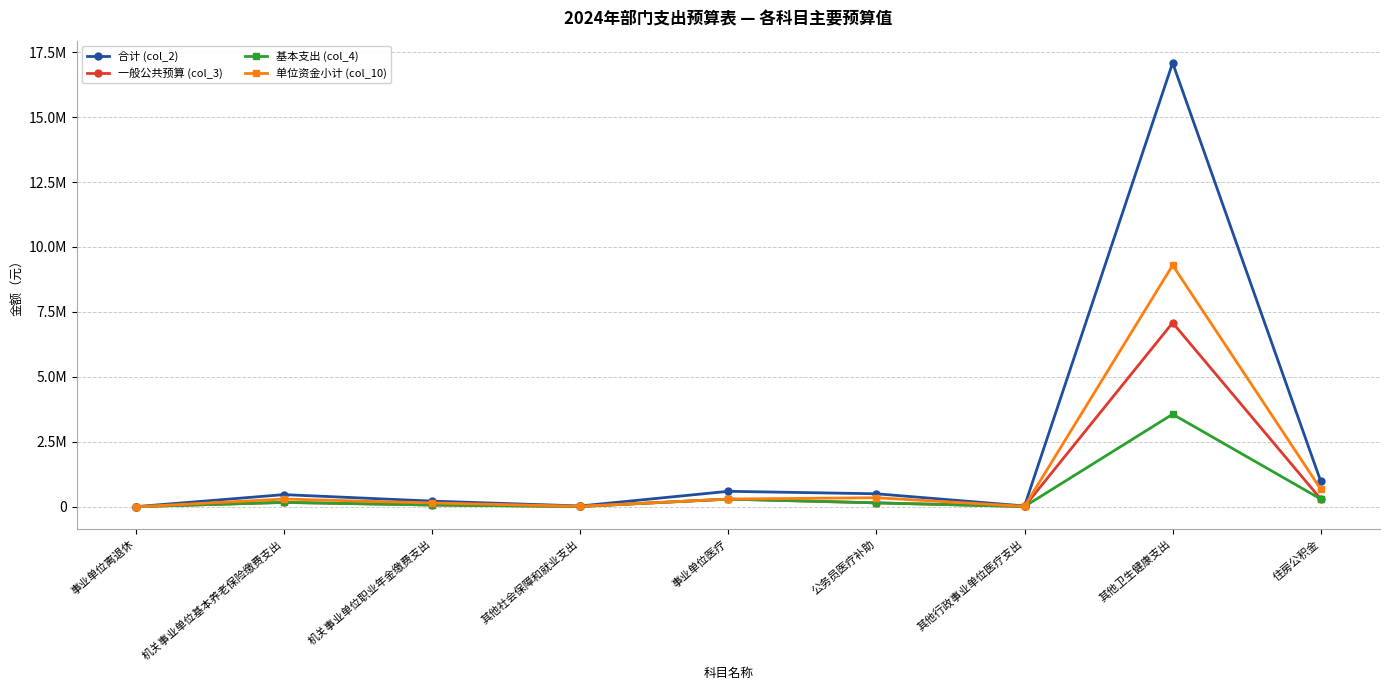

True or false: 基本支出 (col_4) has more than 0 interior local peaks.

True